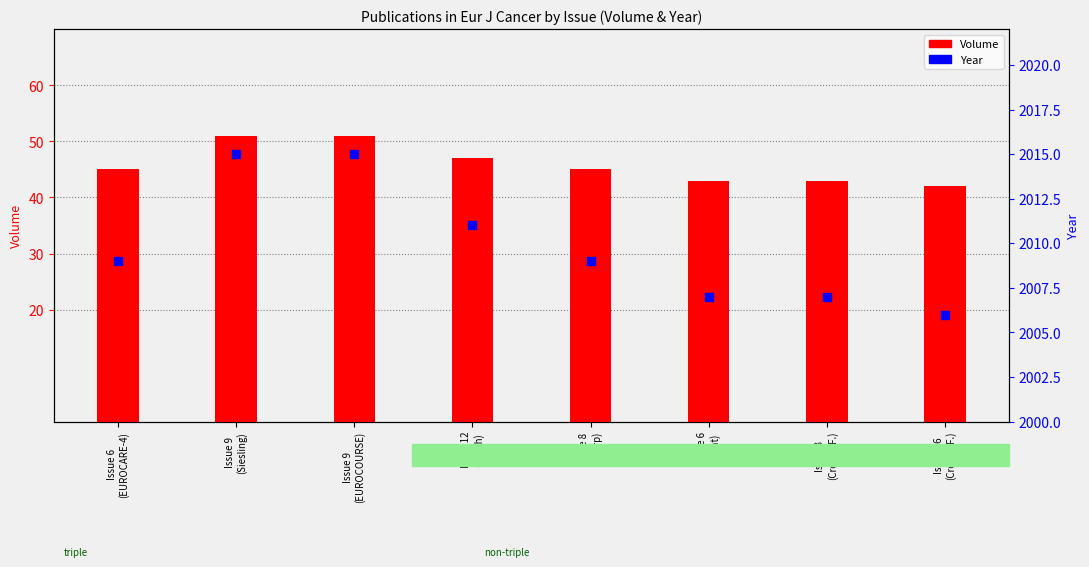

Which series has the largest total across all categories?

Year